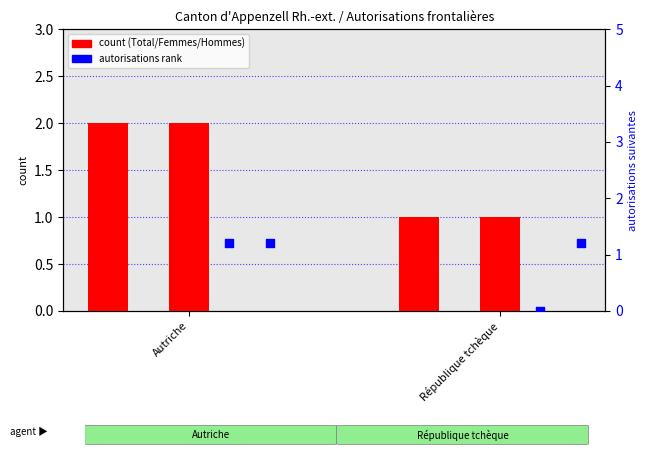

Is the value of Total autorisations (Hommes) at République tchèque greater than the value of Autorisations initiales (Total) at République tchèque?

Yes